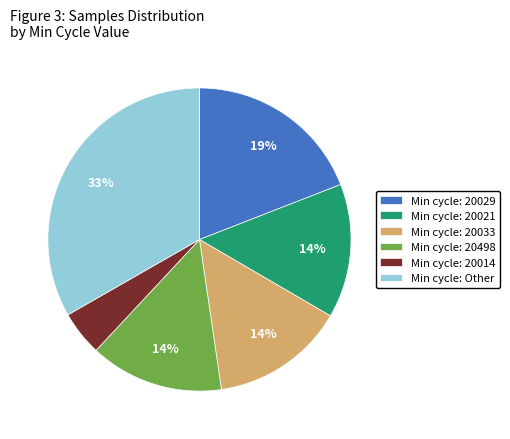

Do Min cycle: 20014 and Min cycle: Other together represent more than half of the pie?

No